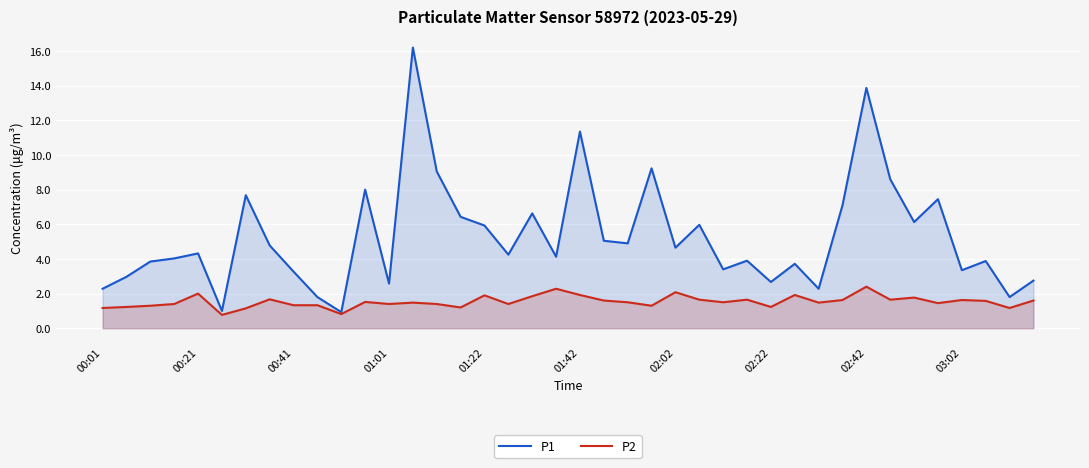

What is the smallest value displayed?

0.8